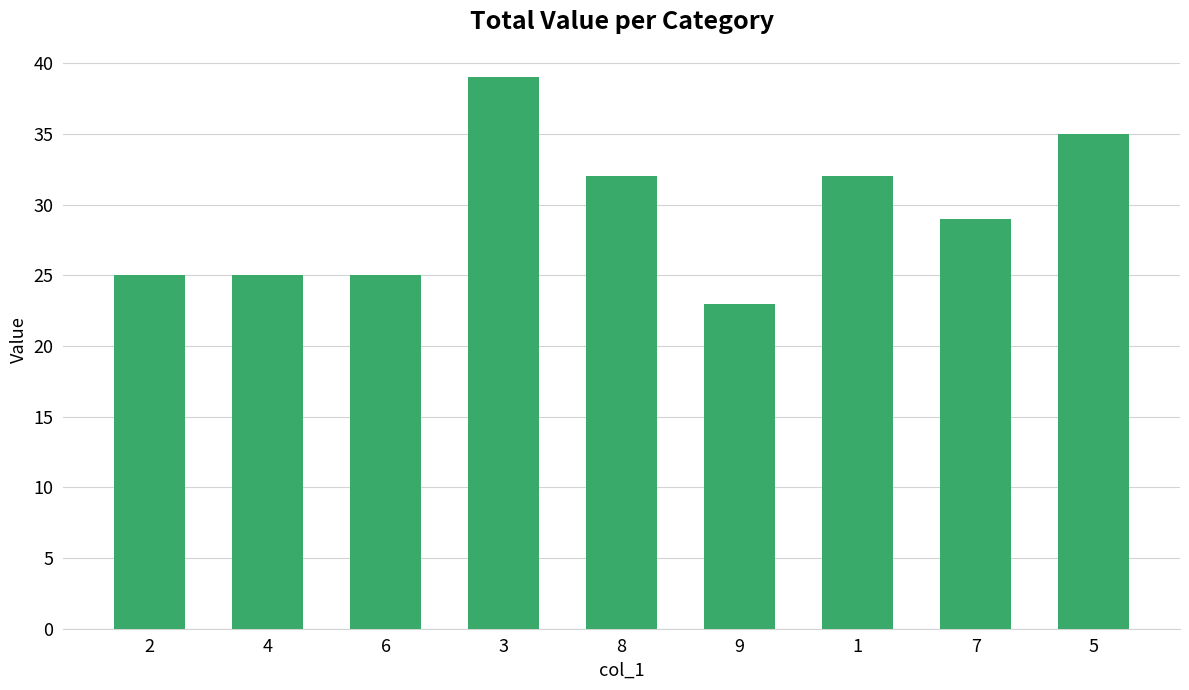

Reading left to right, list all the values displayed in this chart.

2=25	4=25	6=25	3=39	8=32	9=23	1=32	7=29	5=35